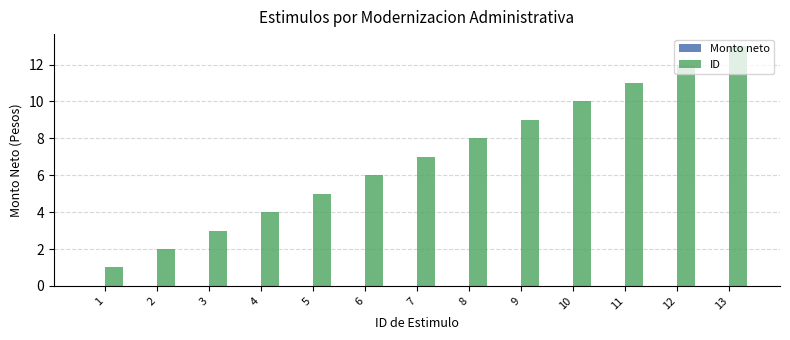

List the labels in order of value, largest first.

13, 12, 11, 10, 9, 8, 7, 6, 5, 4, 3, 2, 1